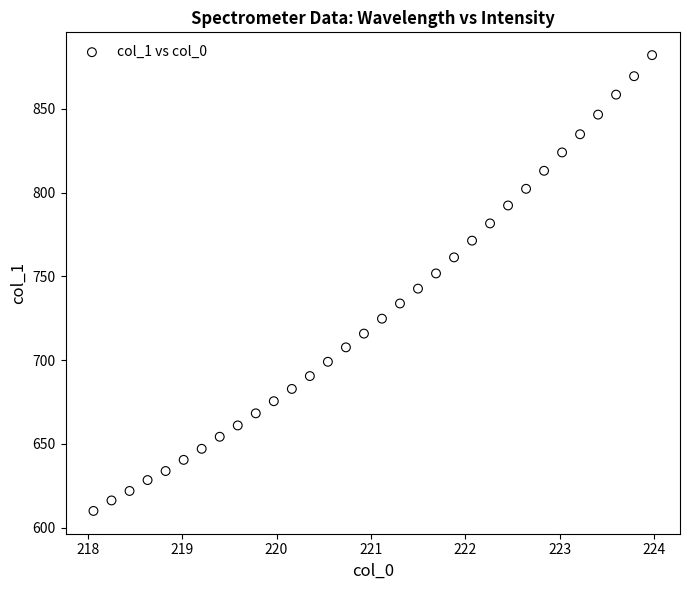

What is the range of X values (max minus min)?

5.9